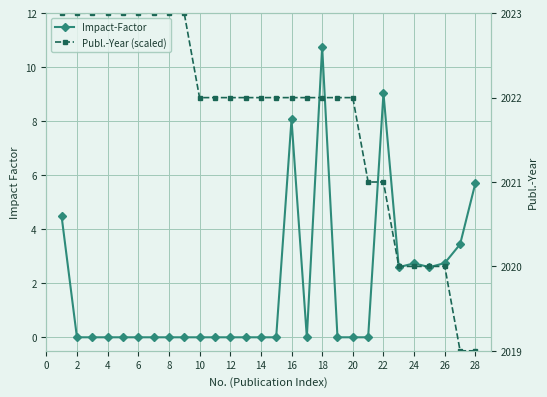

At 24, list the series in order from smallest to largest.

Impact-Factor, Publ.-Year (scaled)